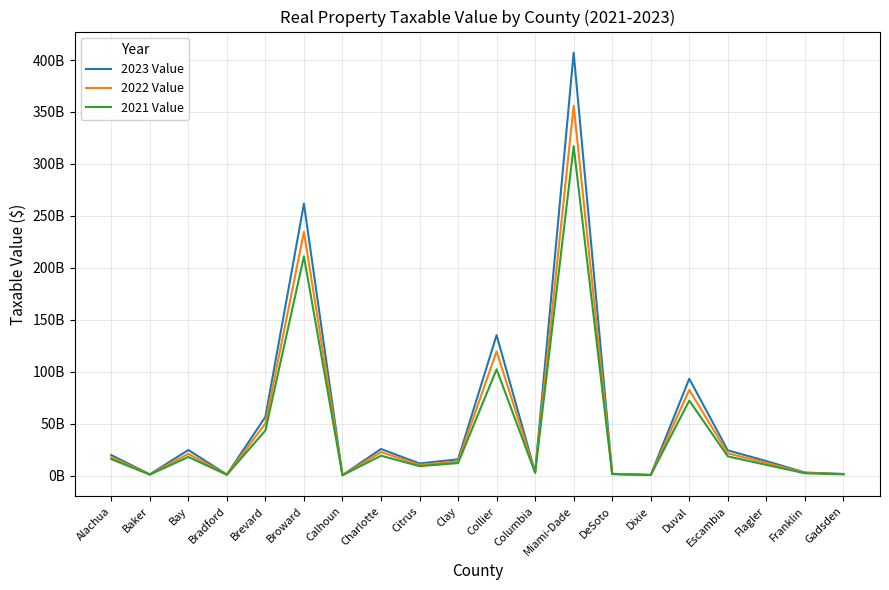

What is the value of the 2023 Value point at the 18th from the left?

13964642756